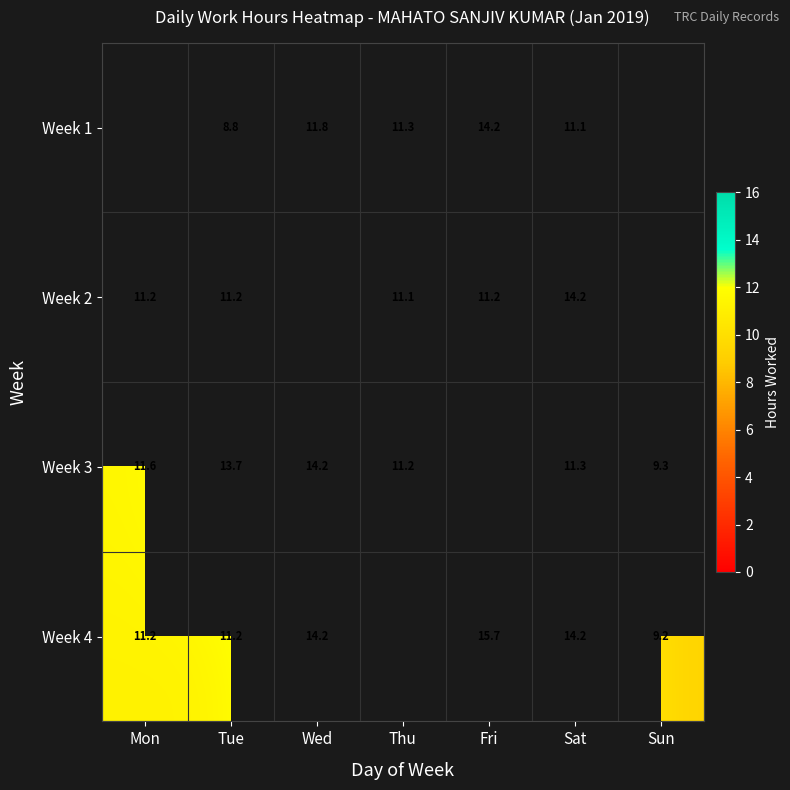

At which category does the chart reach its peak across all series?

Fri